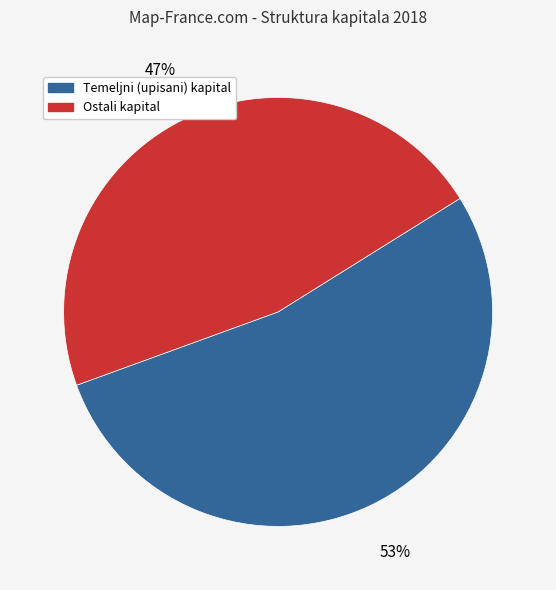

How many slices are in this pie chart?

2